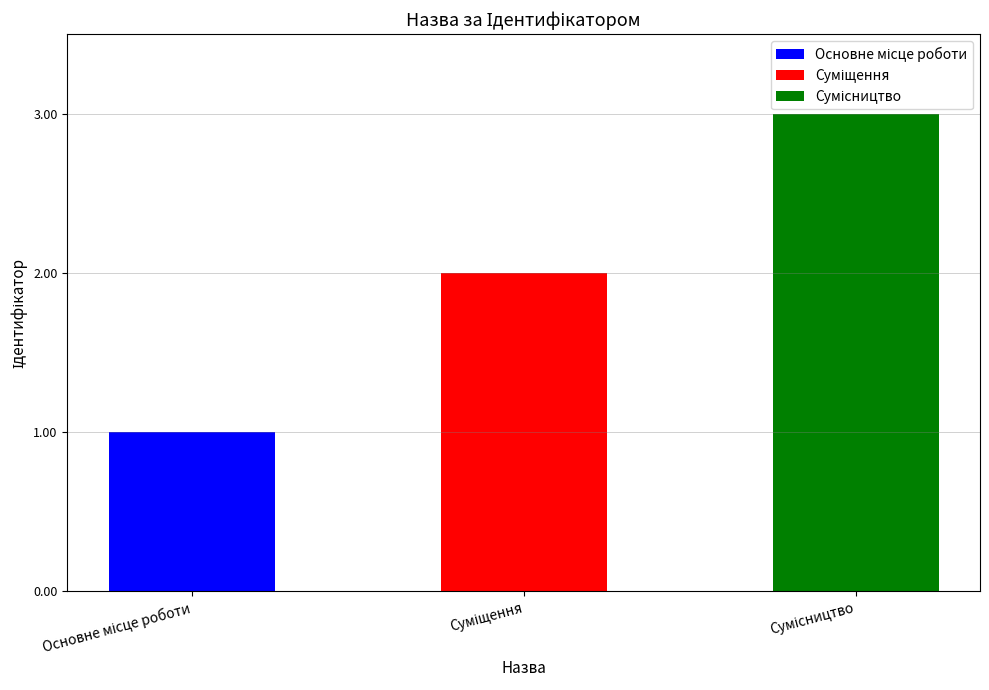

Rank the categories by value from lowest to highest.

Основне місце роботи, Суміщення, Сумісництво